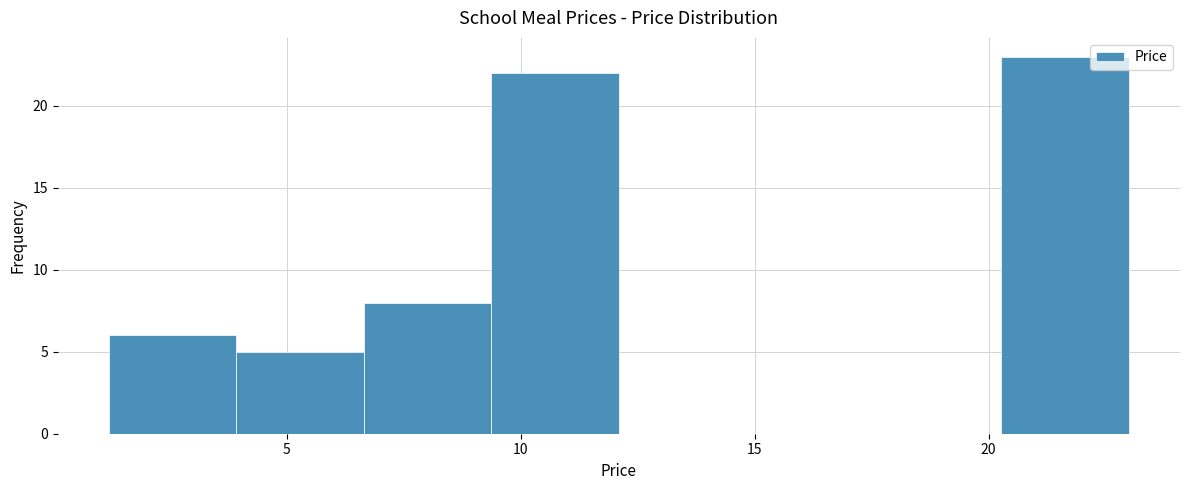

Over which range of the x-axis is the bar tallest?

20.5 to 23.0